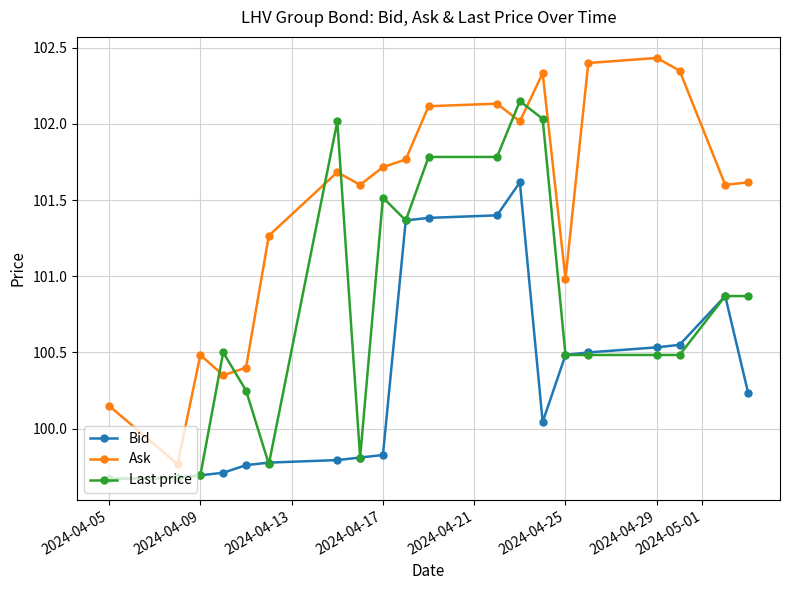

What is the spread (max minus min) of values at 2024-04-17?

1.9